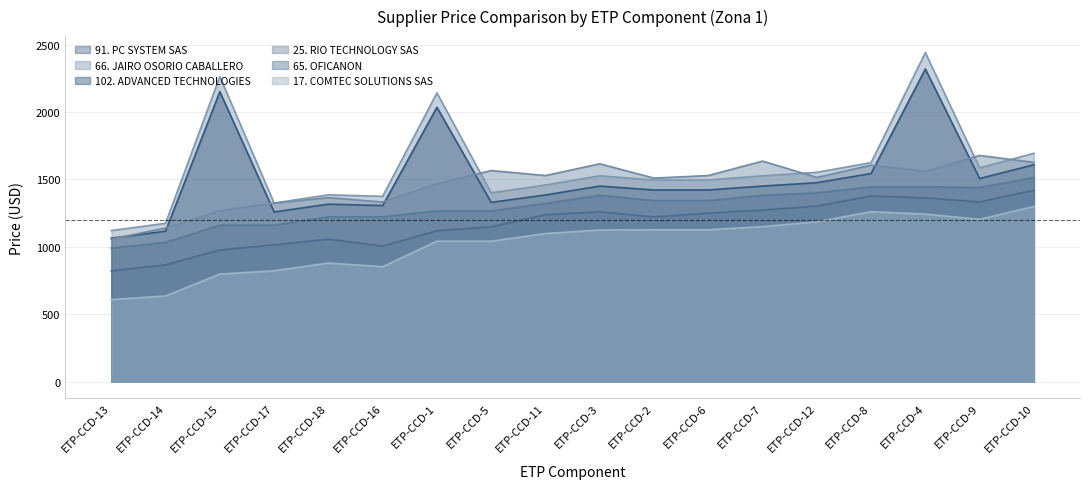

At which label is 25. RIO TECHNOLOGY SAS closest to 1368?

ETP-CCD-18